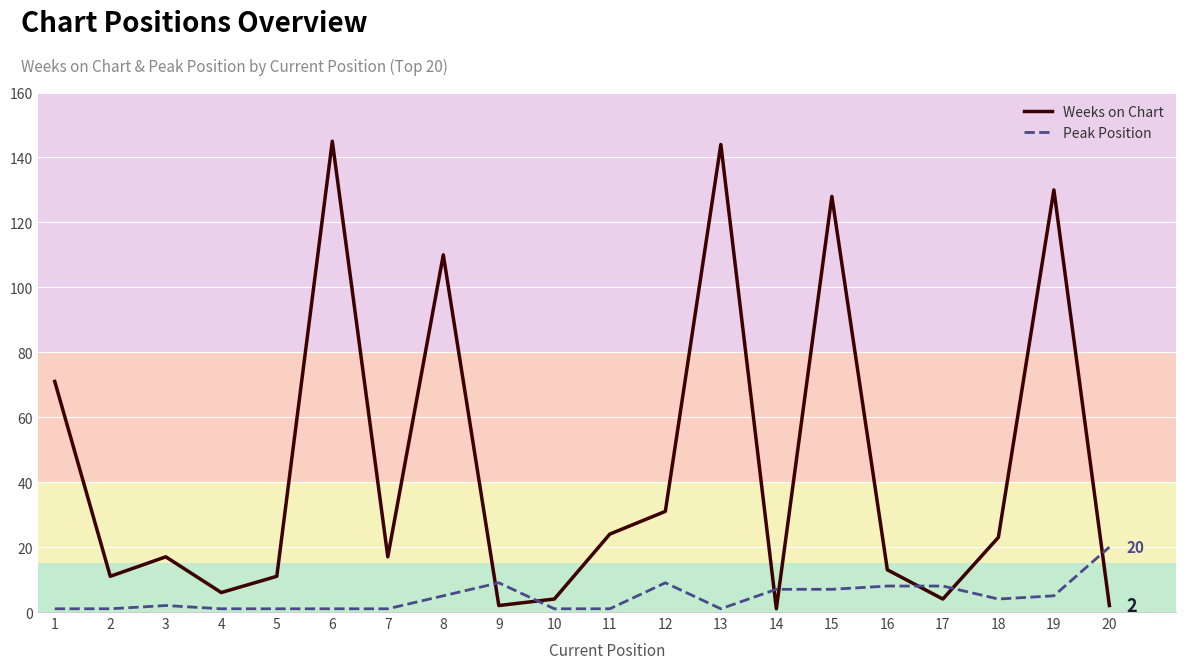

True or false: Weeks on Chart has more than 1 interior local peaks.

True